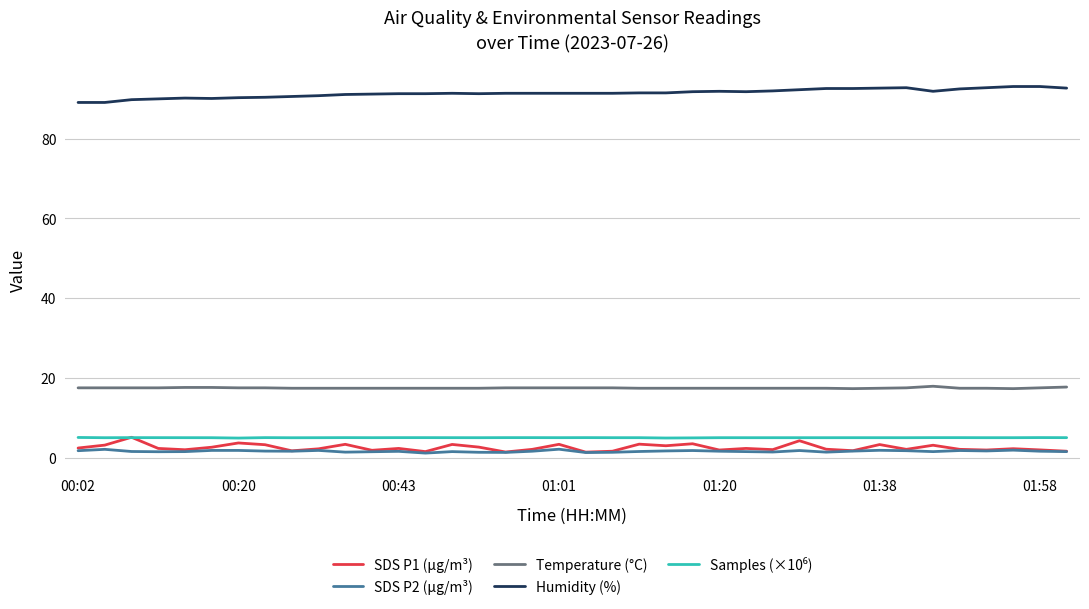

True or false: Temperature (°C) and Humidity (%) intersect in this chart.

False